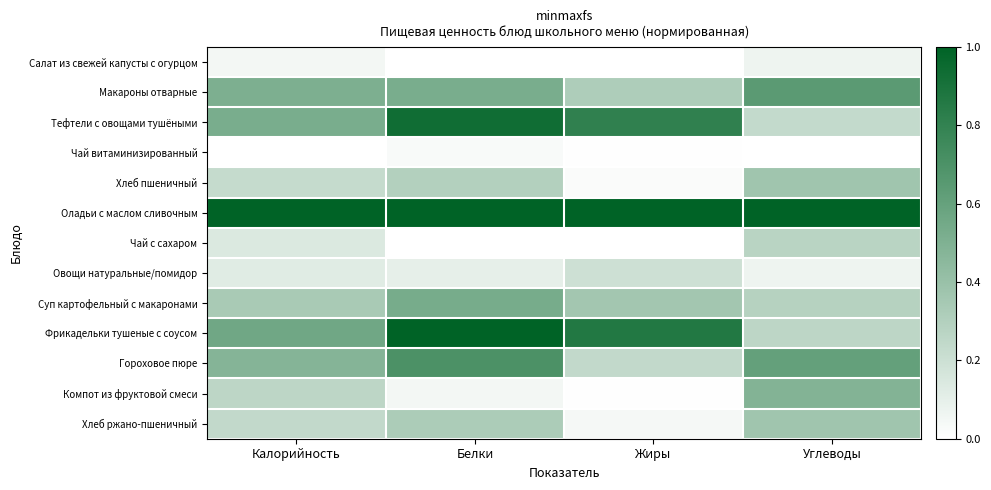

Rank the series at Калорийность from lowest to highest value.

Чай витаминизированный, Салат из свежей капусты с огурцом, Овощи натуральные/помидор, Чай с сахаром, Хлеб пшеничный, Хлеб ржано-пшеничный, Компот из фруктовой смеси, Суп картофельный с макаронами, Гороховое пюре, Макароны отварные, Тефтели с овощами тушёными, Фрикадельки тушеные с соусом, Оладьи с маслом сливочным